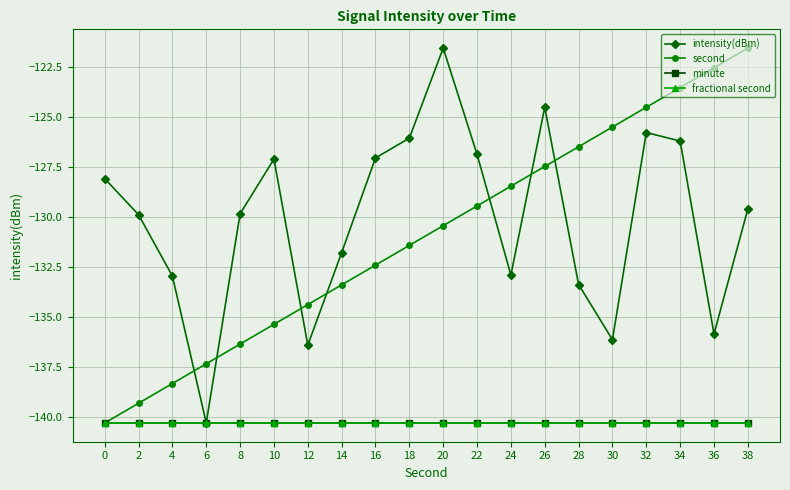

Reading left to right, list all the values displayed in this chart.

intensity(dBm): 0=-128.1	2=-129.9	4=-133.0	6=-140.3	8=-129.8	10=-127.1	12=-136.4	14=-131.8	16=-127.0	18=-126.0	20=-121.5	22=-126.9	24=-132.9	26=-124.5	28=-133.4	30=-136.1	32=-125.8	34=-126.2	36=-135.9	38=-129.6
second: 0=-140.3	2=-139.3	4=-138.3	6=-137.4	8=-136.4	10=-135.4	12=-134.4	14=-133.4	16=-132.4	18=-131.4	20=-130.4	22=-129.4	24=-128.4	26=-127.5	28=-126.5	30=-125.5	32=-124.5	34=-123.5	36=-122.5	38=-121.5
minute: 0=-140.3	2=-140.3	4=-140.3	6=-140.3	8=-140.3	10=-140.3	12=-140.3	14=-140.3	16=-140.3	18=-140.3	20=-140.3	22=-140.3	24=-140.3	26=-140.3	28=-140.3	30=-140.3	32=-140.3	34=-140.3	36=-140.3	38=-140.3
fractional second: 0=-140.3	2=-140.3	4=-140.3	6=-140.3	8=-140.3	10=-140.3	12=-140.3	14=-140.3	16=-140.3	18=-140.3	20=-140.3	22=-140.3	24=-140.3	26=-140.3	28=-140.3	30=-140.3	32=-140.3	34=-140.3	36=-140.3	38=-140.3